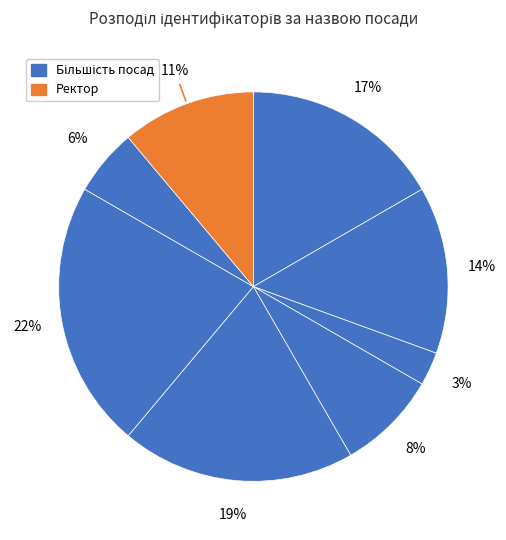

Count the number of slices in the pie.

8